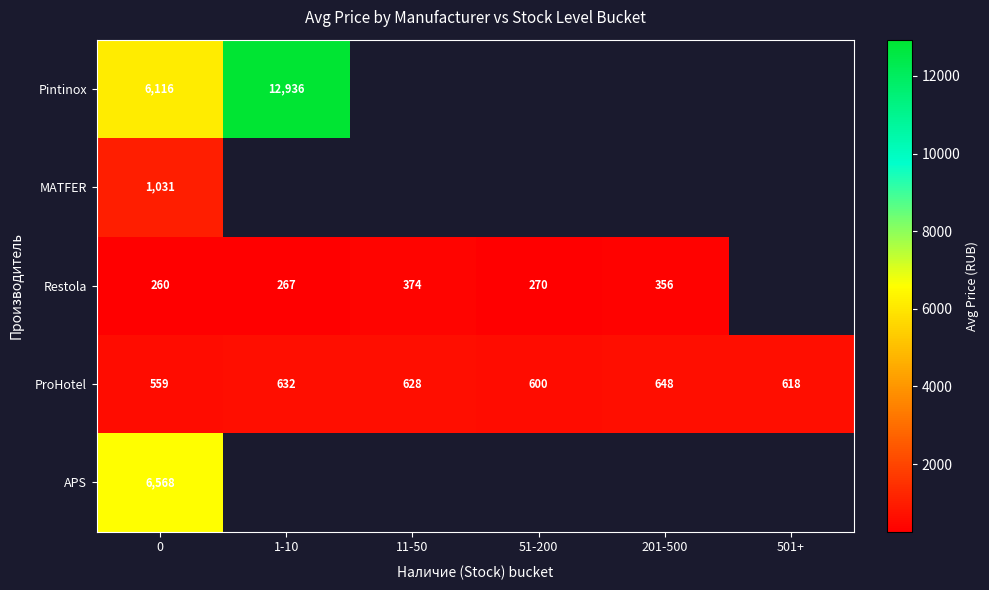

What is the difference between the maximum and minimum values in the ProHotel series?

89